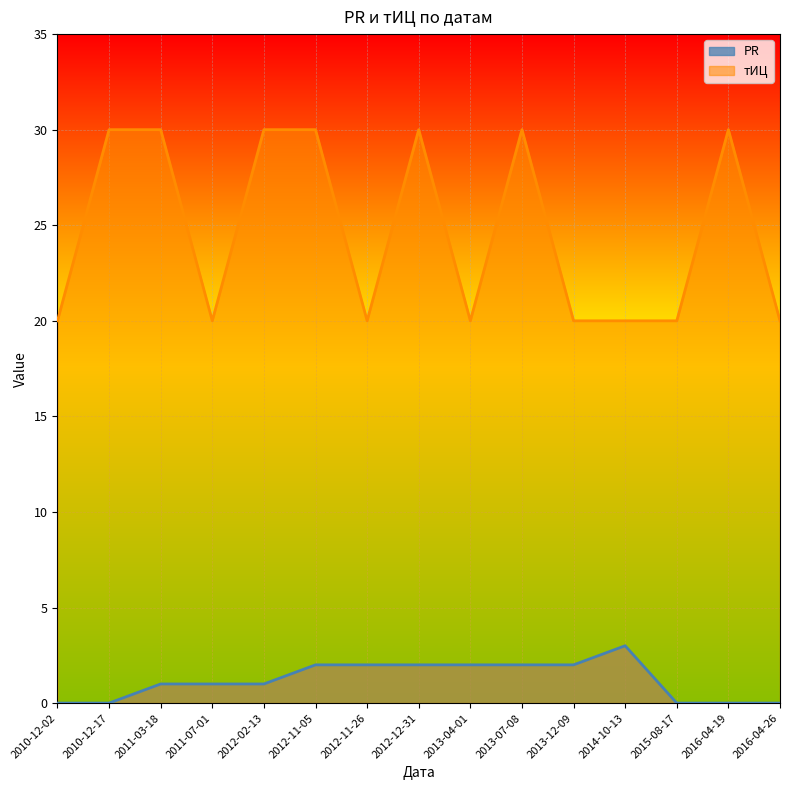

True or false: PR and тИЦ intersect in this chart.

False